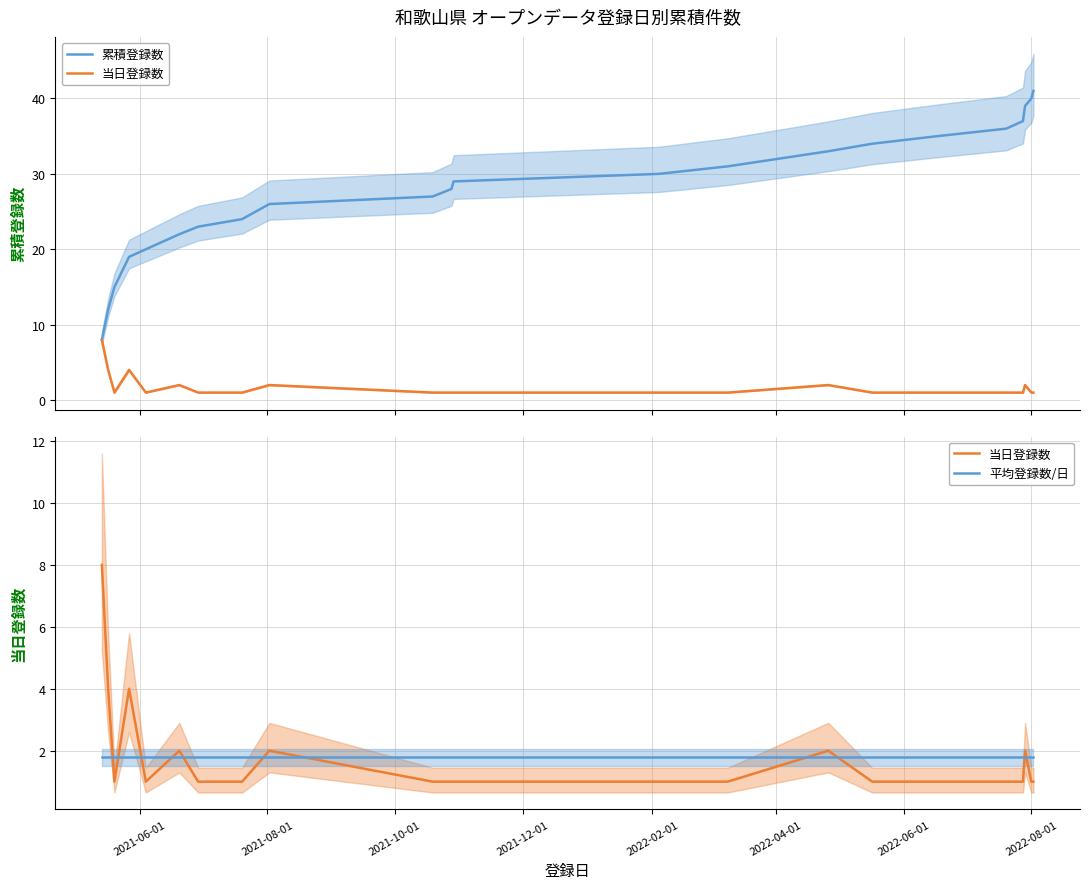

True or false: 累積登録数 and 当日登録数 intersect in this chart.

False